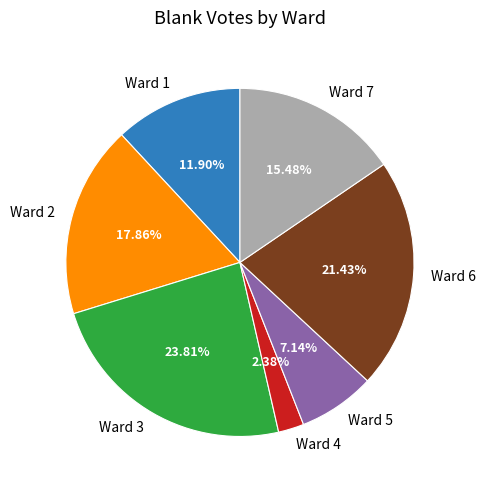

Does any single category account for the majority?

No